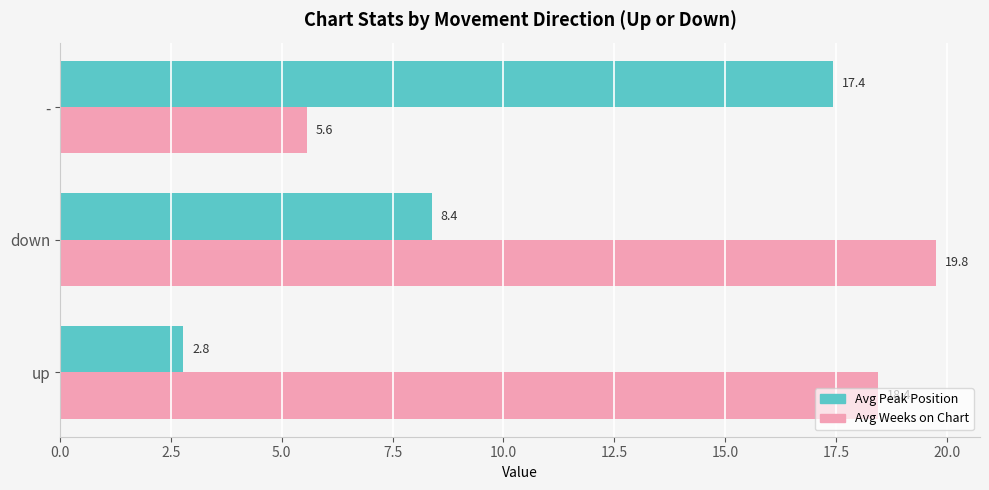

List the labels in order of Avg Weeks on Chart value, smallest first.

-, up, down